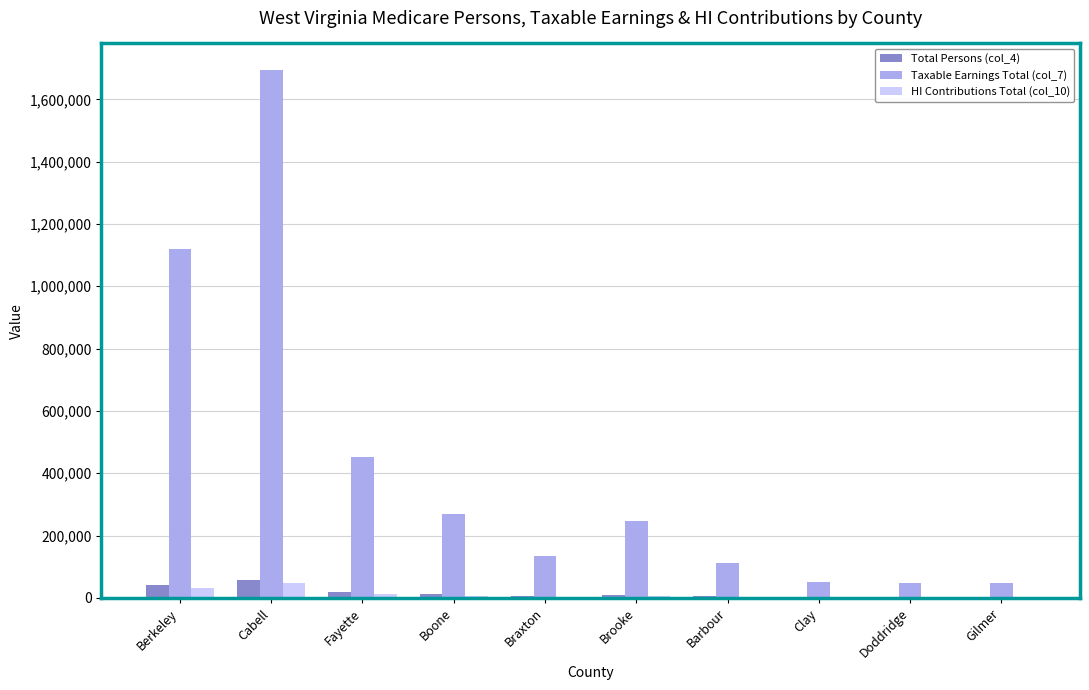

What is the sum of the Total Persons (col_4) values at Brooke and Cabell?

68348